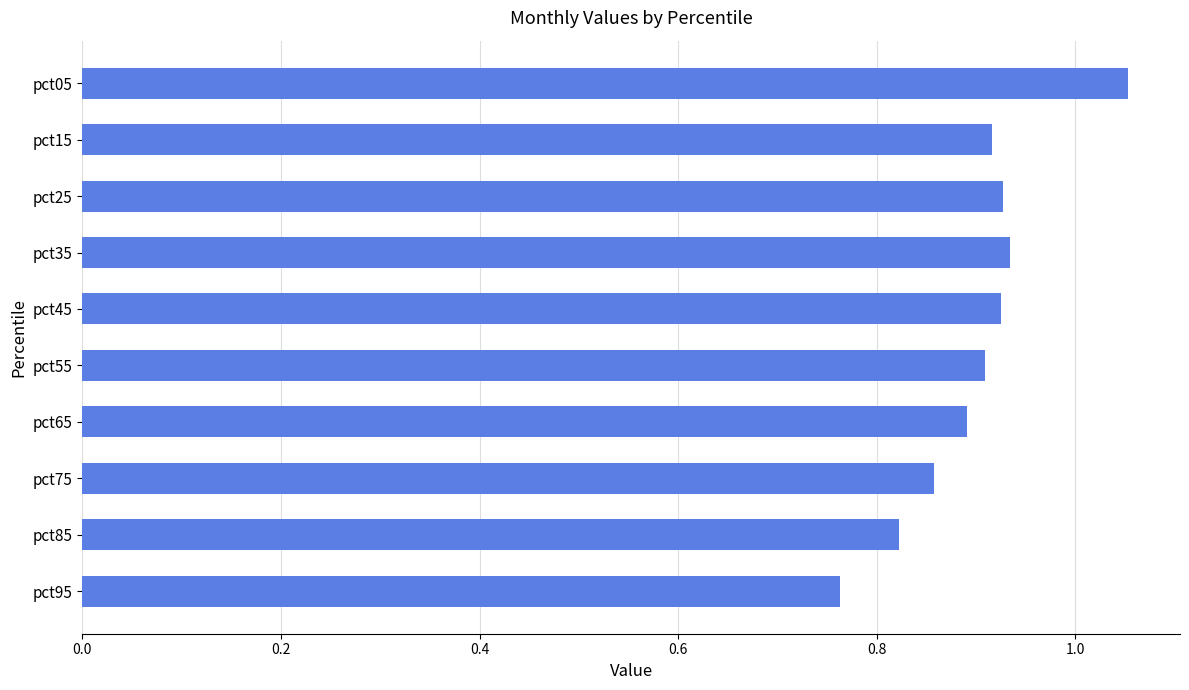

Count the values in the range 0 to 1.

9